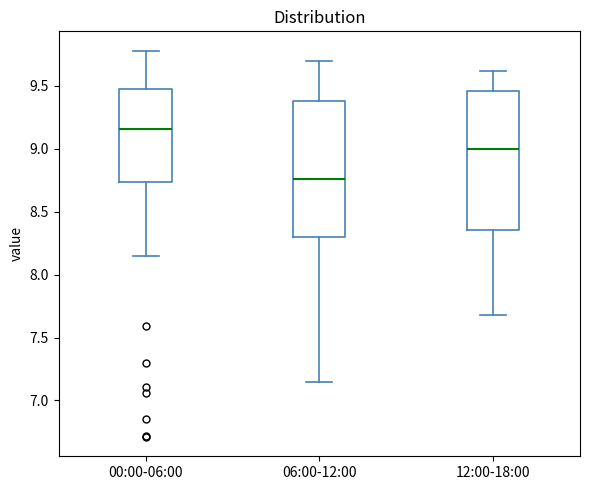

Reading left to right, read every box against the y-axis: the position of its median line, the range the box covers, and the ends of its whiskers. The values are not printed on the chart, so give them approximately, as read against the axis.

00:00-06:00: median 9.15, box 8.75 to 9.50, whiskers 8.15 to 9.80
06:00-12:00: median 8.75, box 8.30 to 9.40, whiskers 7.15 to 9.70
12:00-18:00: median 9.00, box 8.35 to 9.45, whiskers 7.70 to 9.60